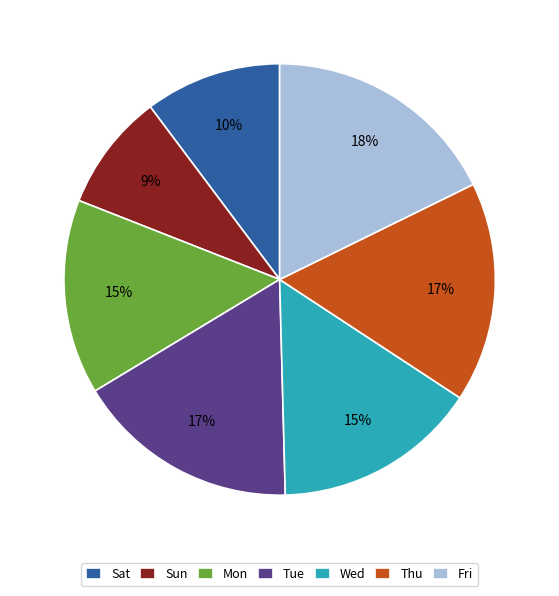

True or false: Sat accounts for 10% of the total.

True